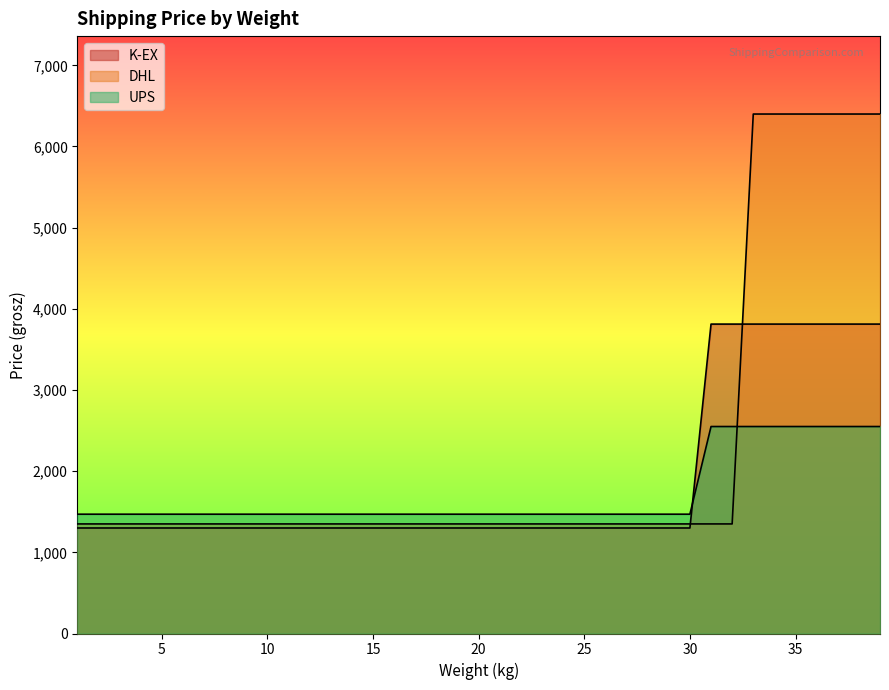

Between 7 and 38, which series saw the biggest shift?

DHL